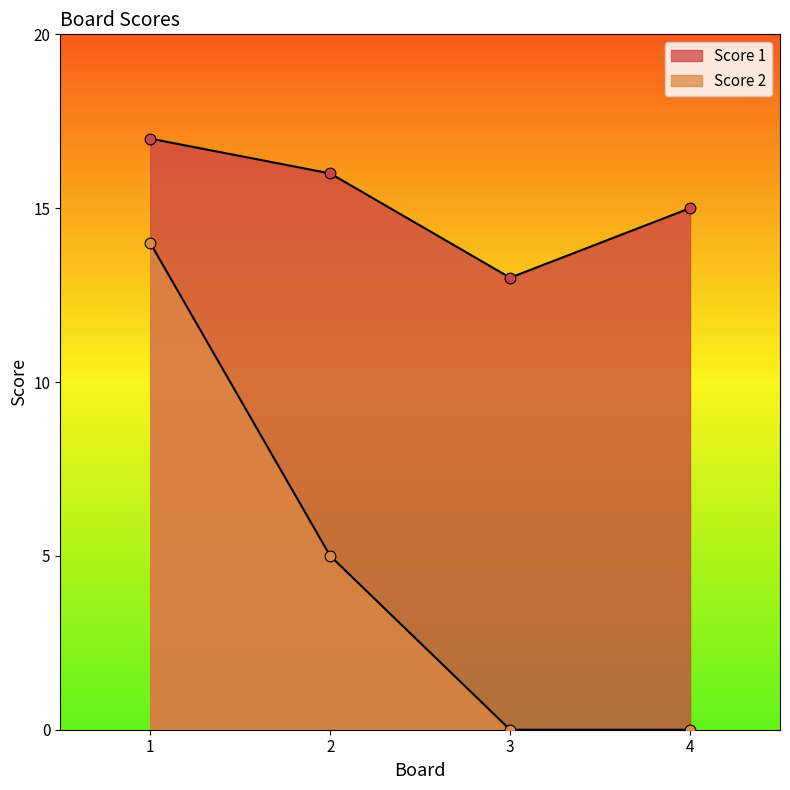

Which series contains the lowest Y value?

Score 2